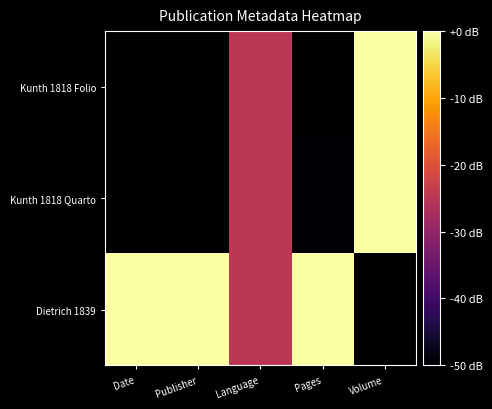

Reading left to right, what are all the values shown in this chart?

Kunth 1818 Folio: Date=-50.0	Publisher=-50.0	Language=-25.0	Pages=-50.0	Volume=0.0
Kunth 1818 Quarto: Date=-50.0	Publisher=-50.0	Language=-25.0	Pages=-49.4	Volume=0.0
Dietrich 1839: Date=0.0	Publisher=0.0	Language=-25.0	Pages=0.0	Volume=-50.0